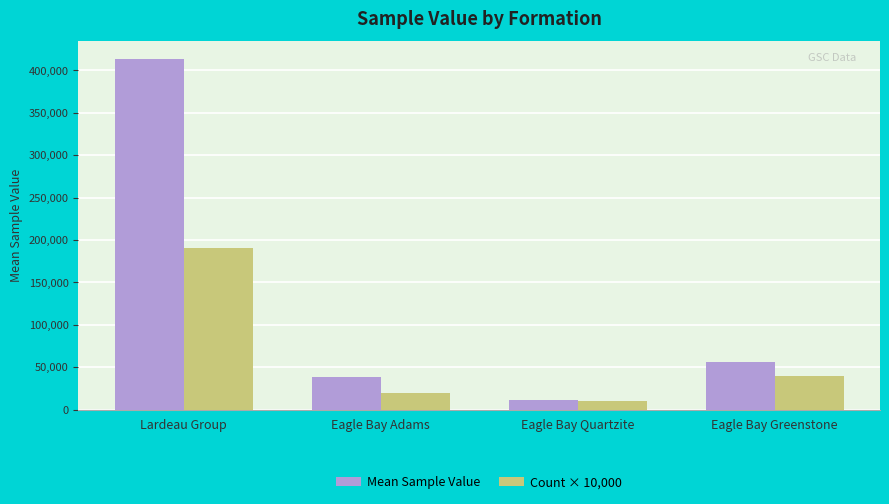

True or false: Mean Sample Value has a value of 413295.8 at Lardeau Group.

True